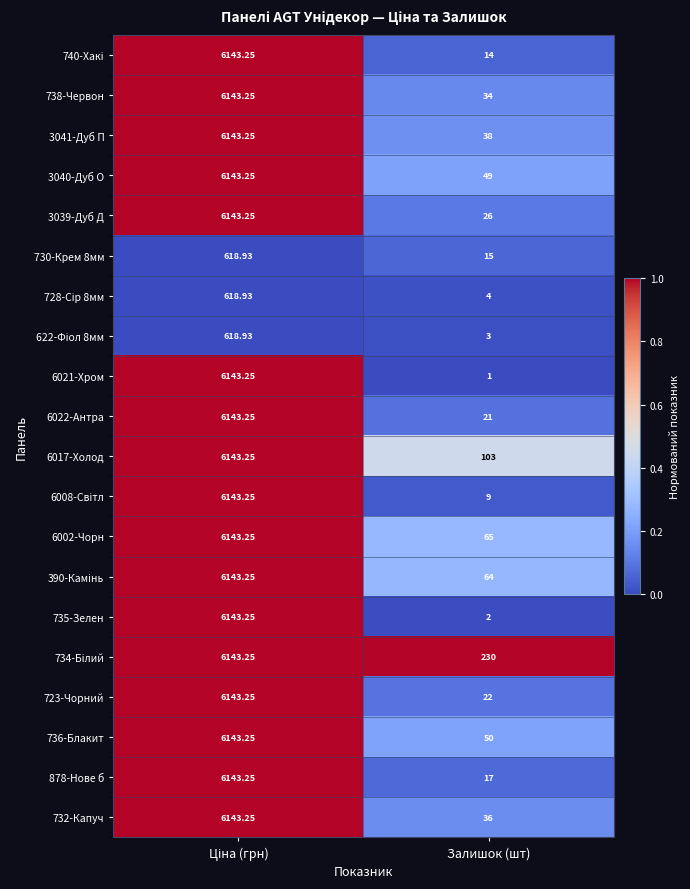

Where is 735-Зелен nearest to the value 3072?

Залишок (шт)